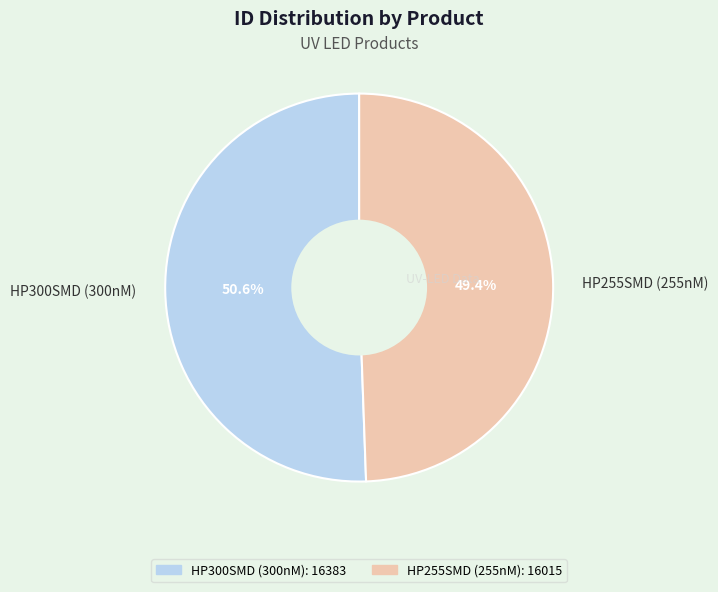

To the nearest percent, what is the difference between the HP300SMD (300nM) and HP255SMD (255nM) slice percentages?

1%